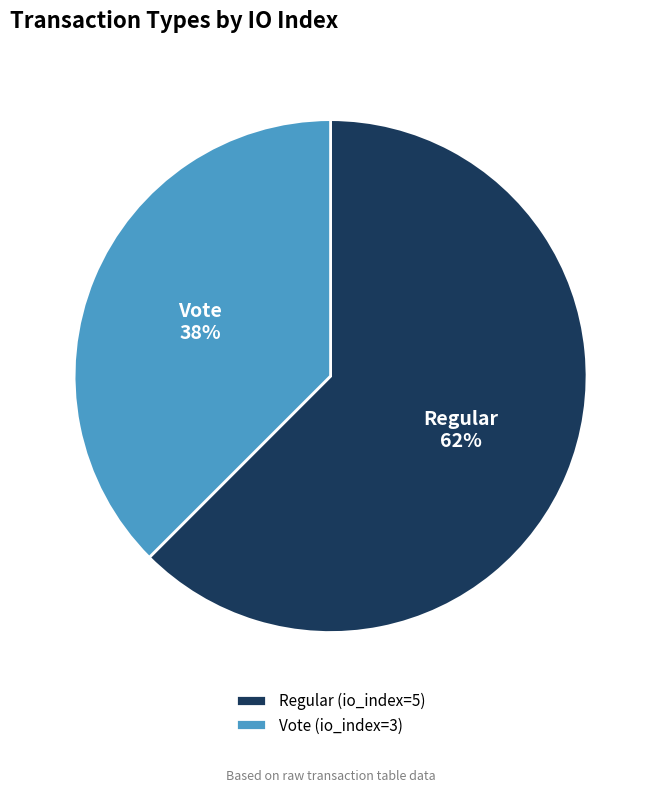

The Vote (io_index=3) slice represents 38% of the pie. True or false?

True